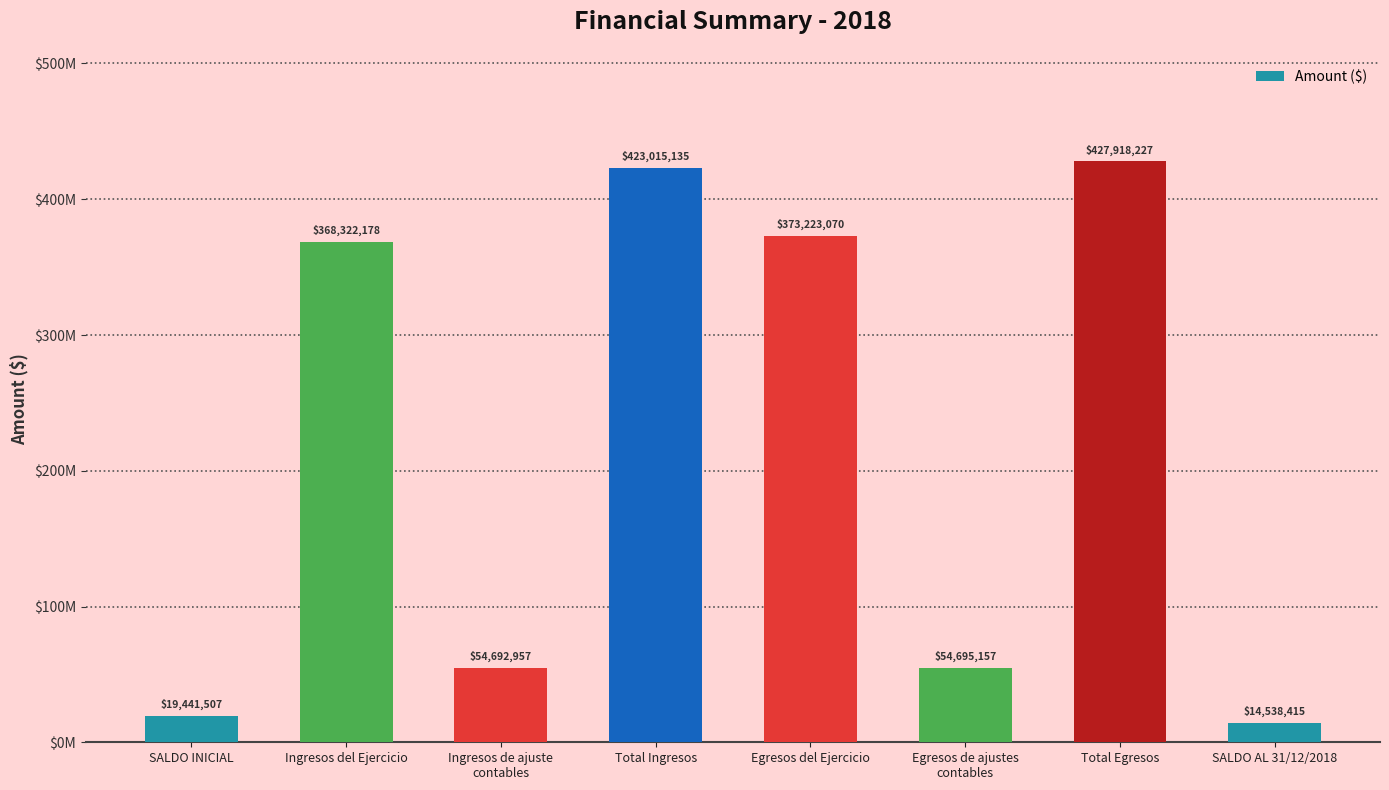

What is the ratio of the value at Ingresos de ajuste
contables to the value at Egresos del Ejercicio?

0.1